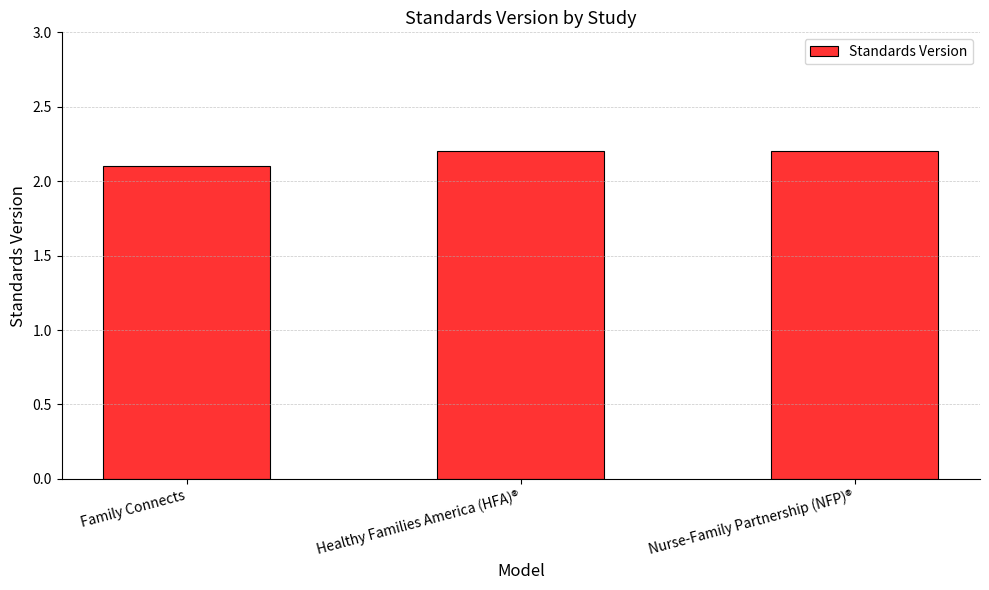

What is the change in value from Family Connects to Nurse-Family Partnership (NFP)®?

+0.1